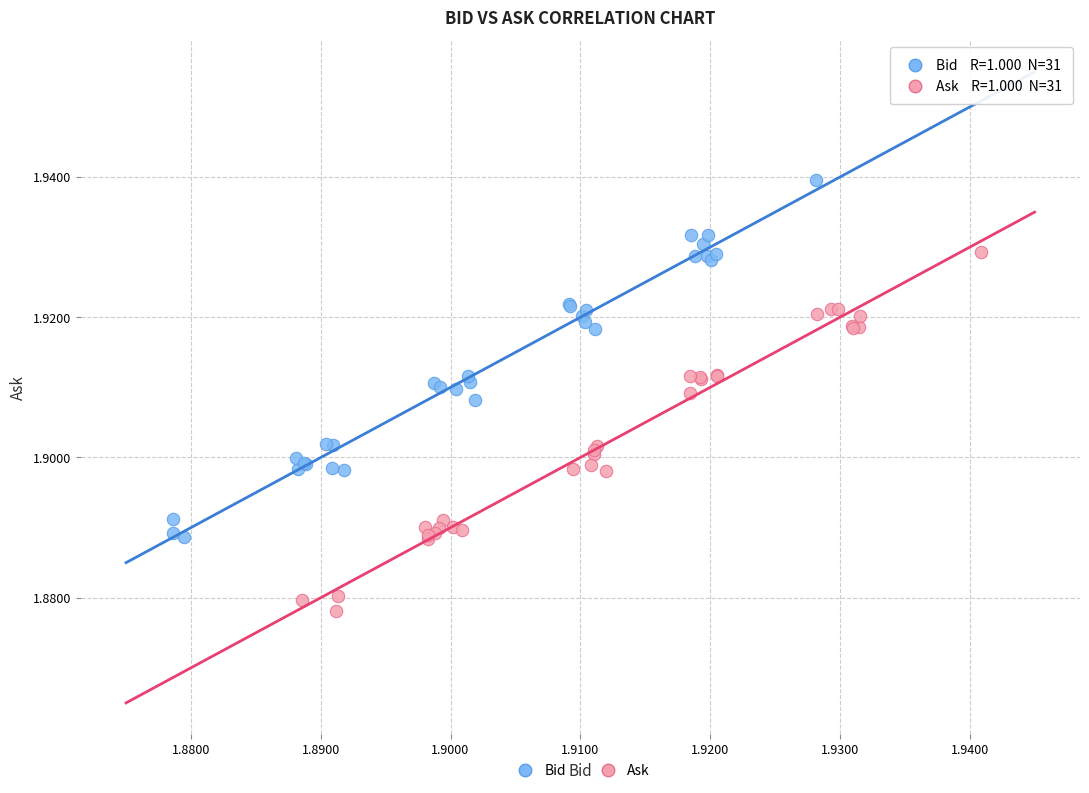

Which series contains the highest Y value?

Bid